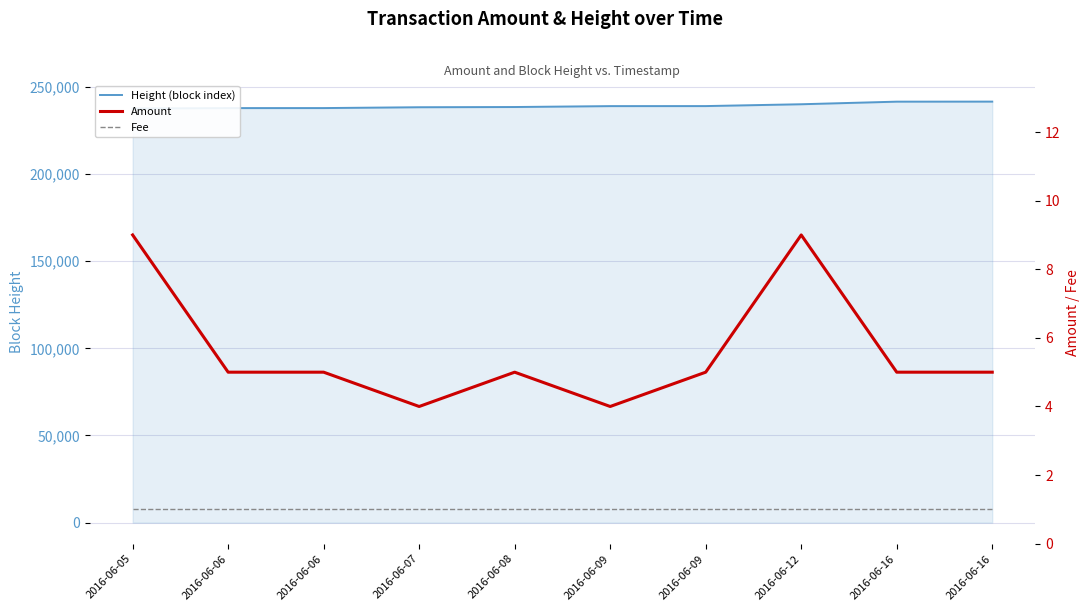

Reading left to right, list all the values displayed in this chart.

Height (block index): 2016-06-05=237510	2016-06-06=237760	2016-06-06=237770	2016-06-07=238250	2016-06-08=238374	2016-06-09=238895	2016-06-09=238913	2016-06-12=239965	2016-06-16=241451	2016-06-16=241477
Amount: 2016-06-05=9	2016-06-06=5	2016-06-06=5	2016-06-07=4	2016-06-08=5	2016-06-09=4	2016-06-09=5	2016-06-12=9	2016-06-16=5	2016-06-16=5
Fee: 2016-06-05=1	2016-06-06=1	2016-06-06=1	2016-06-07=1	2016-06-08=1	2016-06-09=1	2016-06-09=1	2016-06-12=1	2016-06-16=1	2016-06-16=1